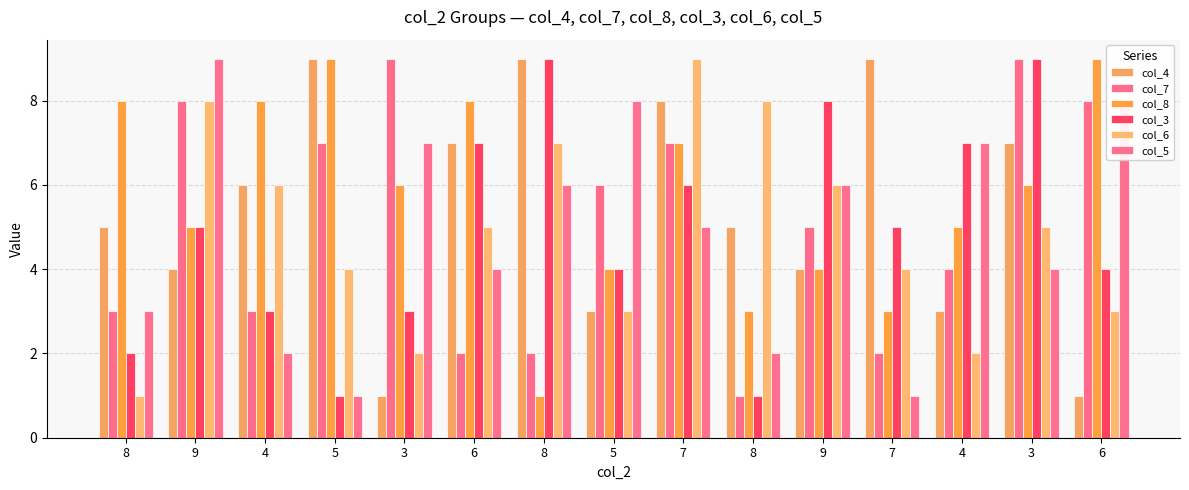

How many groups of bars are there?

15